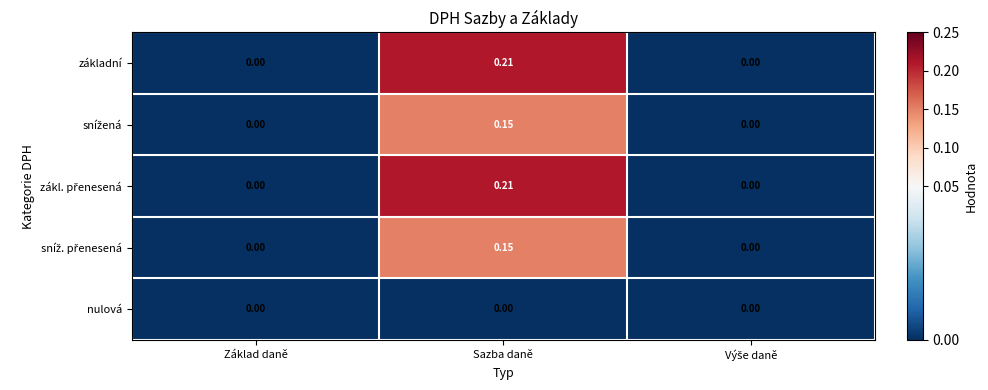

How many distinct data groups are displayed?

5